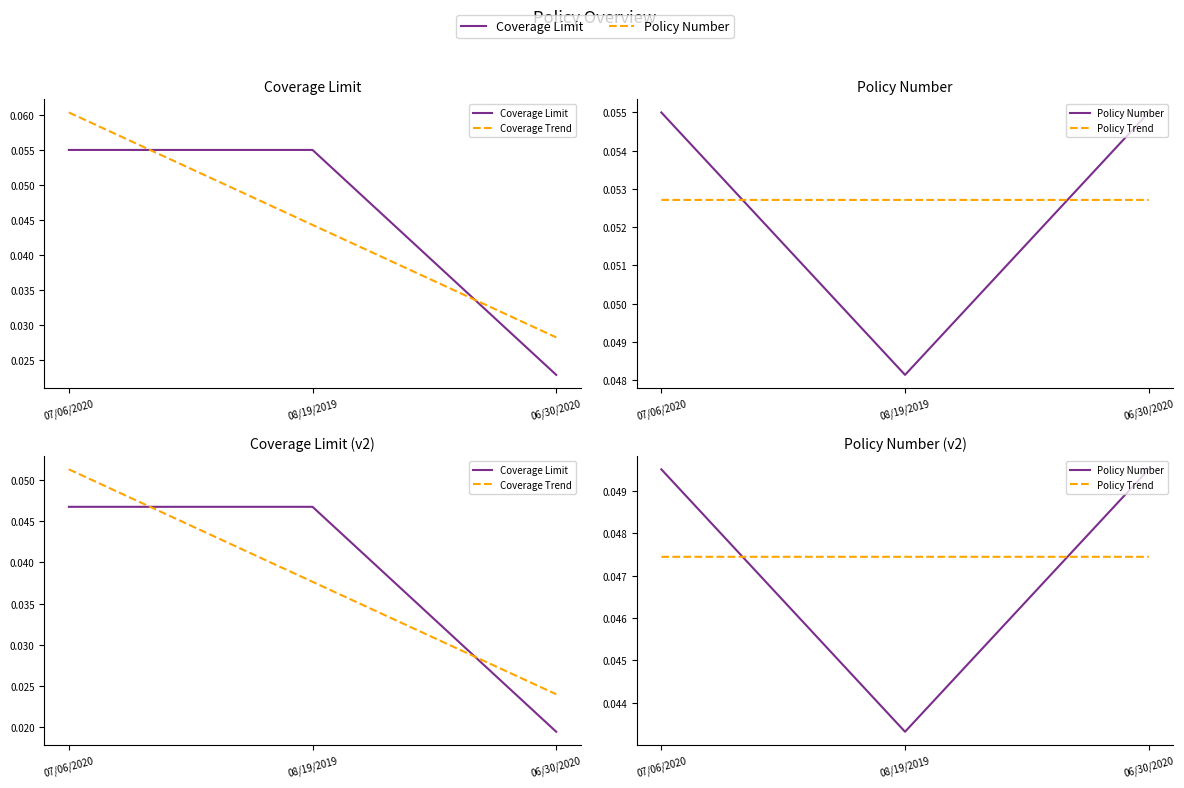

At which label is Coverage Limit closest to 0?

06/30/2020